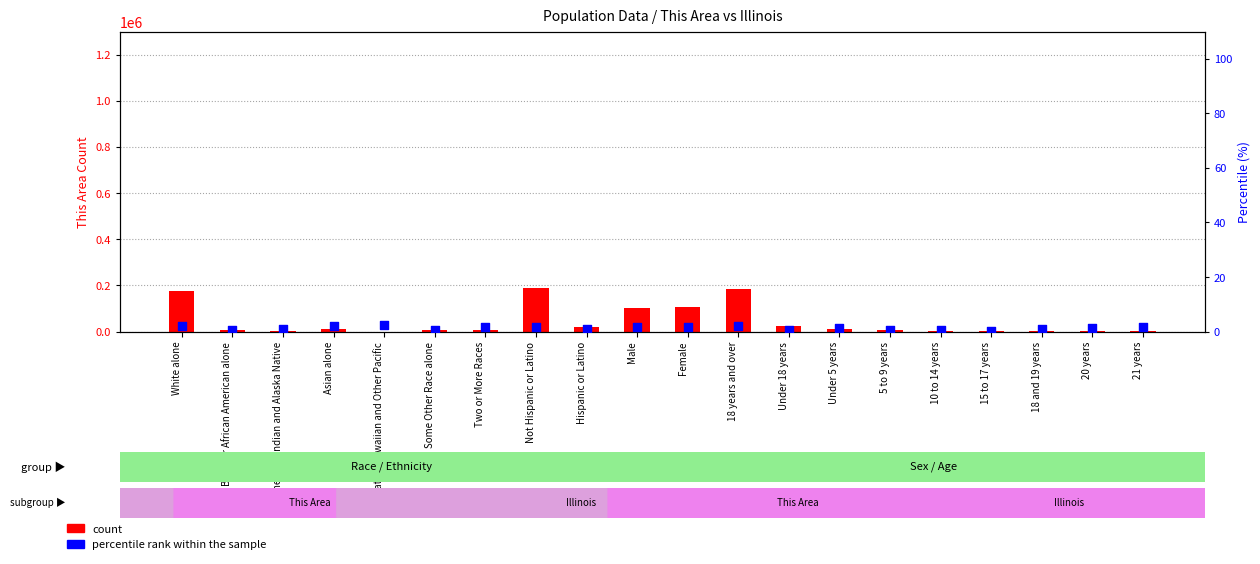

Is the value of count at Under 18 years greater than the value of percentile rank within the sample at Hispanic or Latino?

Yes